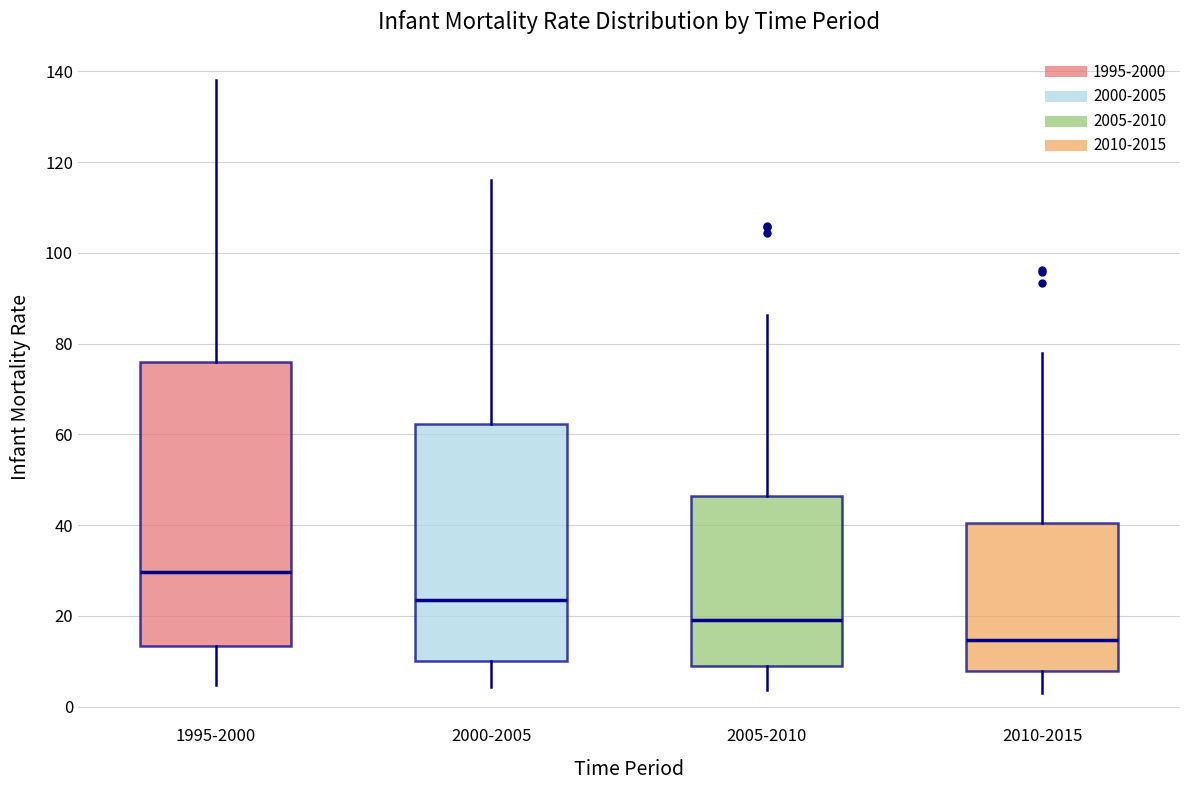

Which box has the lowest median line?

2010-2015